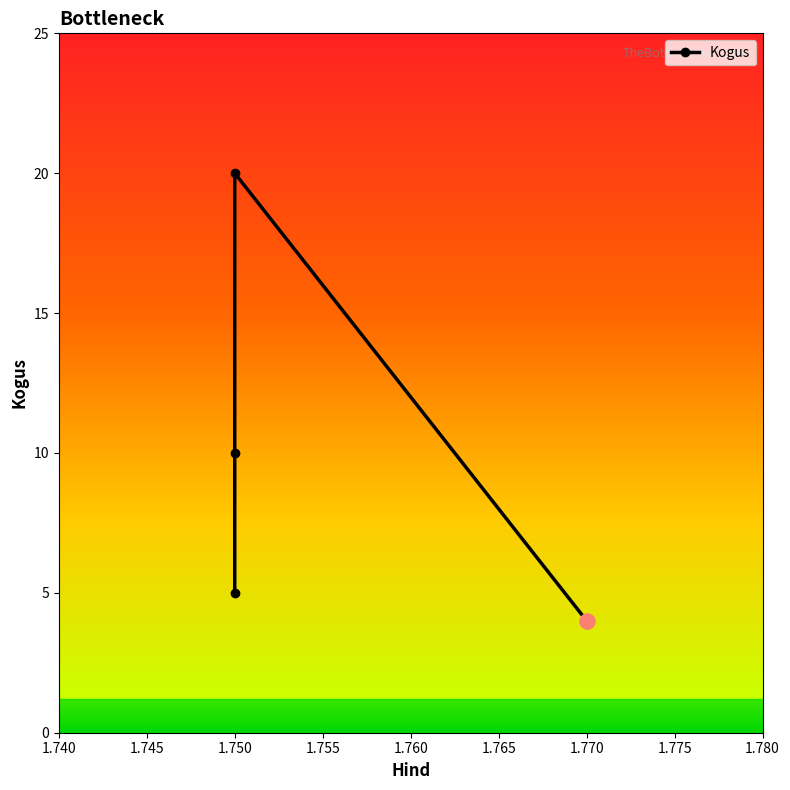

Which has a higher value, 1.750 or 1.770?

1.750